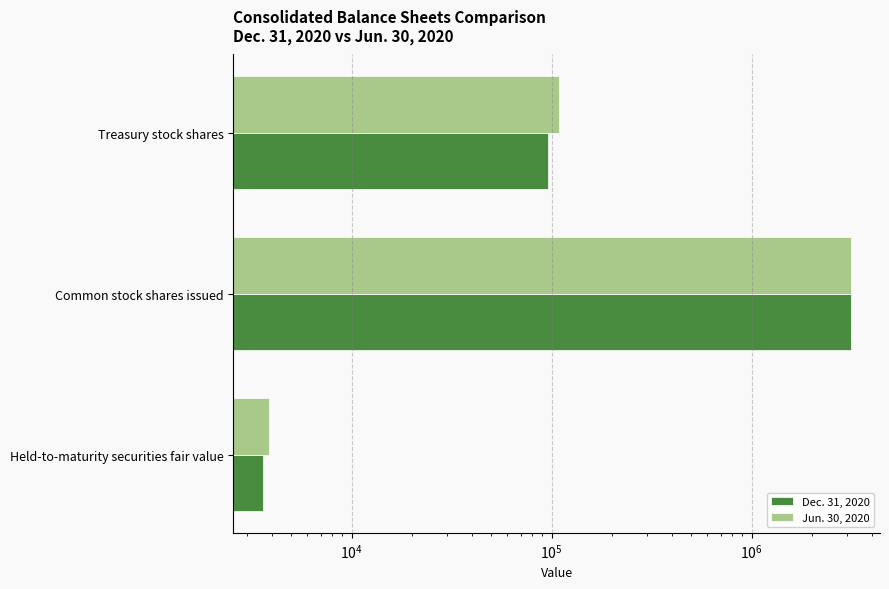

Reading left to right, extract all data points from this chart.

Dec. 31, 2020: 3605	3124053	95953
Jun. 30, 2020: 3868	3124053	108475